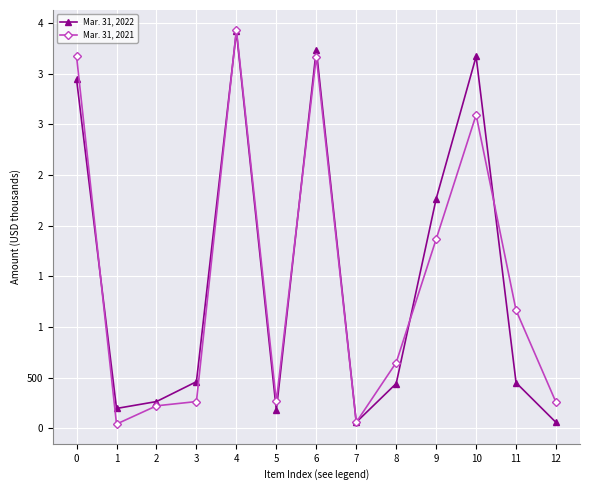

Is the value of Mar. 31, 2022 at 10 greater than the value of Mar. 31, 2021 at 8?

Yes